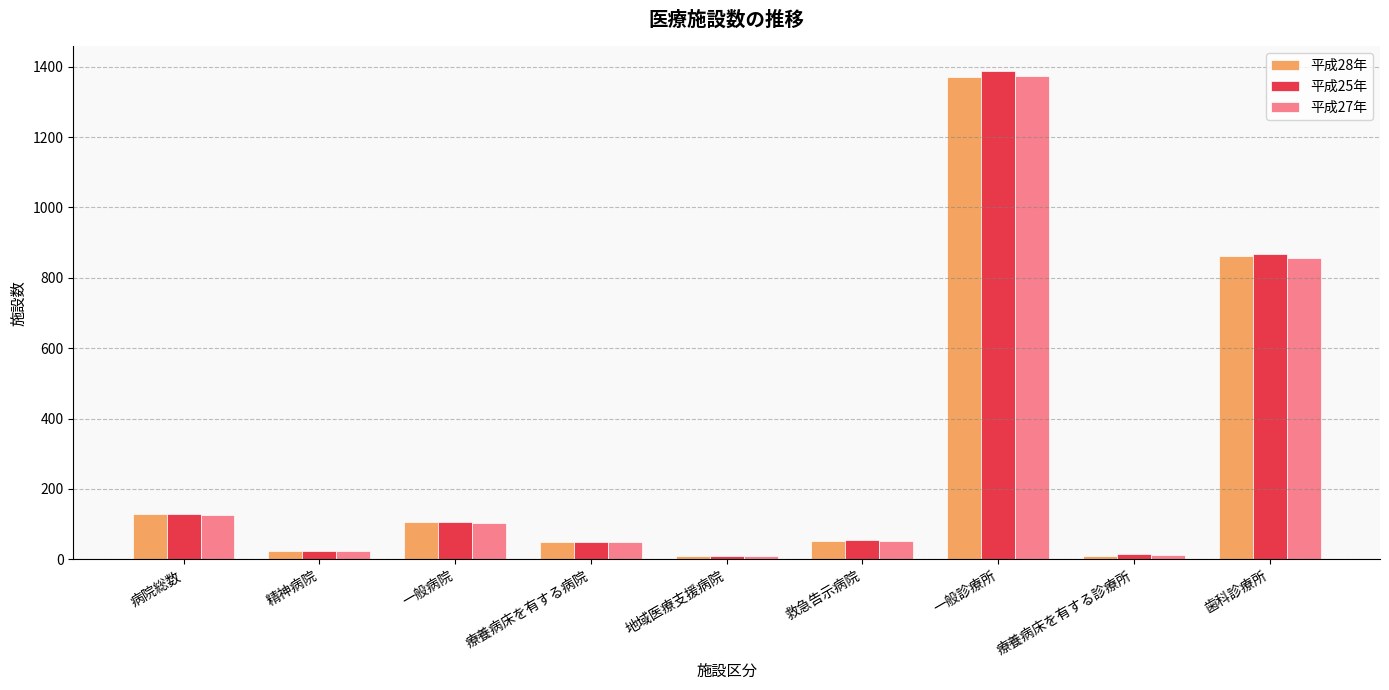

How many data points in 平成25年 are less than 54?

4